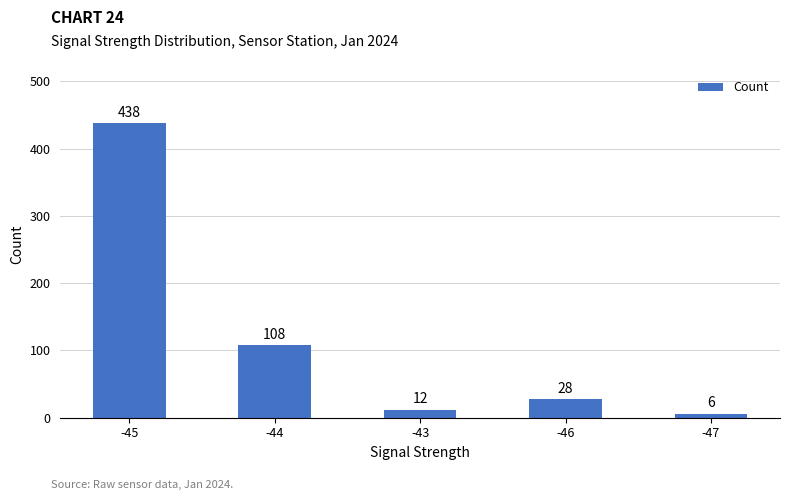

List the labels in order of value, largest first.

-45, -44, -46, -43, -47